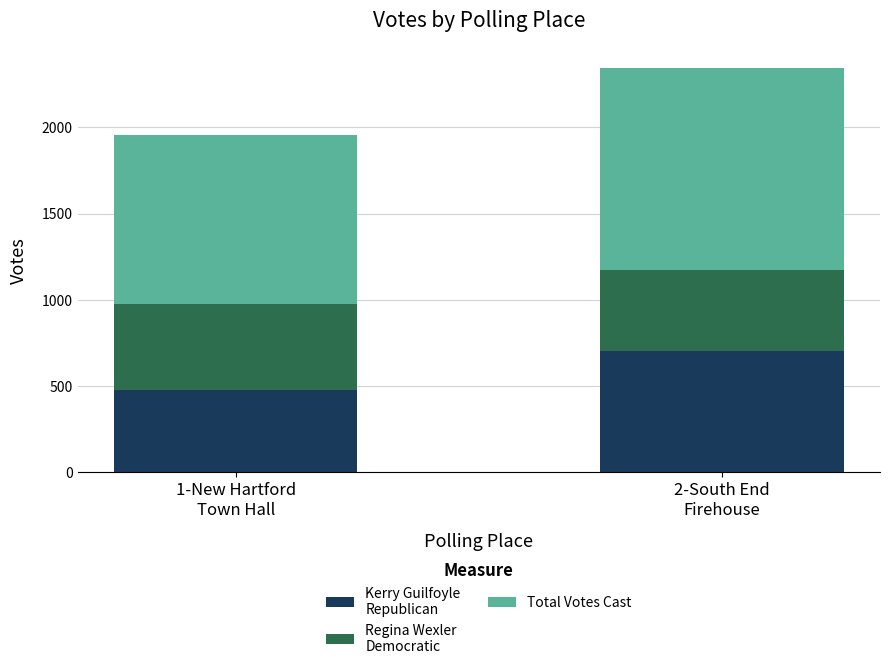

How many data points does each series have?

2